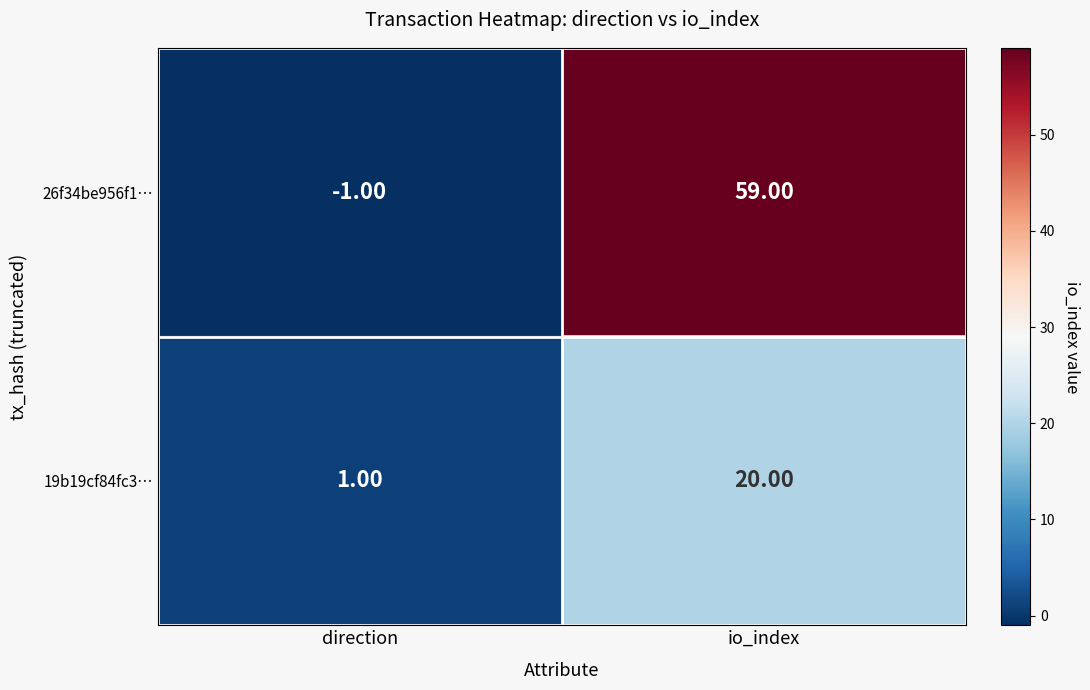

Which label corresponds to the largest value in the chart?

io_index